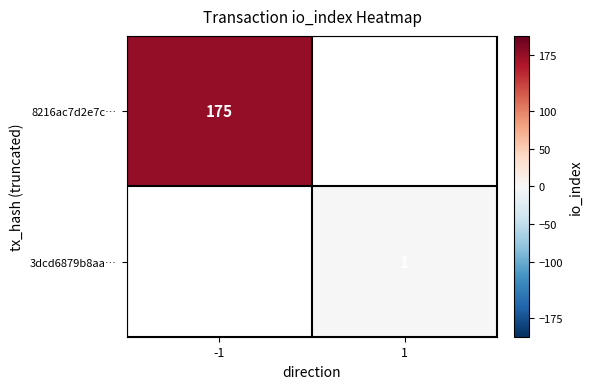

The 3dcd6879b8aa… series shows 1 at 1. True or false?

True